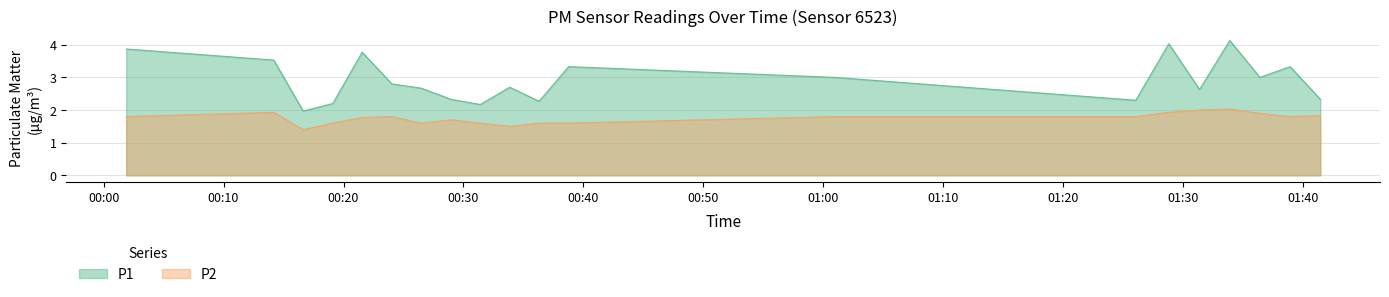

True or false: P2 and P1 intersect in this chart.

False